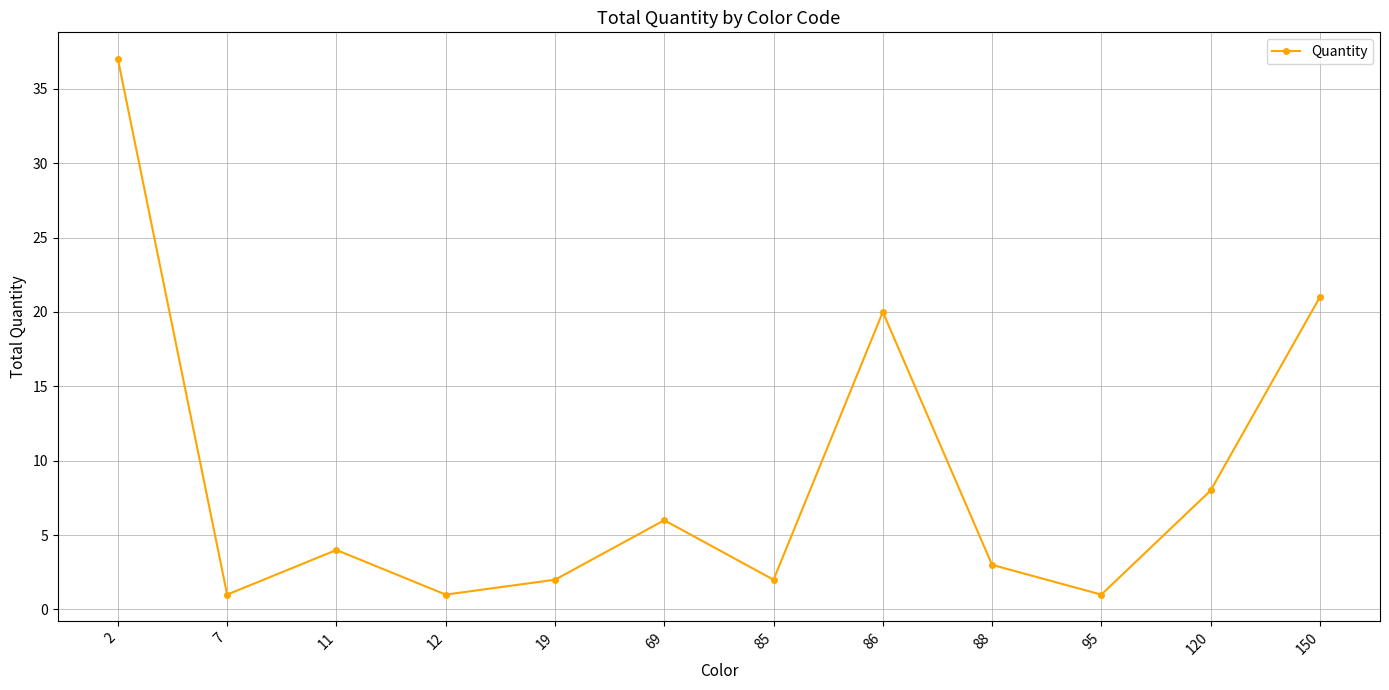

What is the value of the 9th point from the left?

3